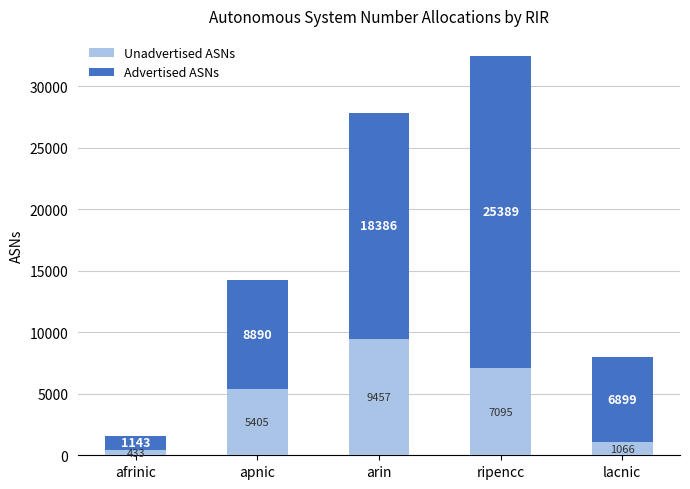

At which label does Unadvertised ASNs reach its minimum?

afrinic